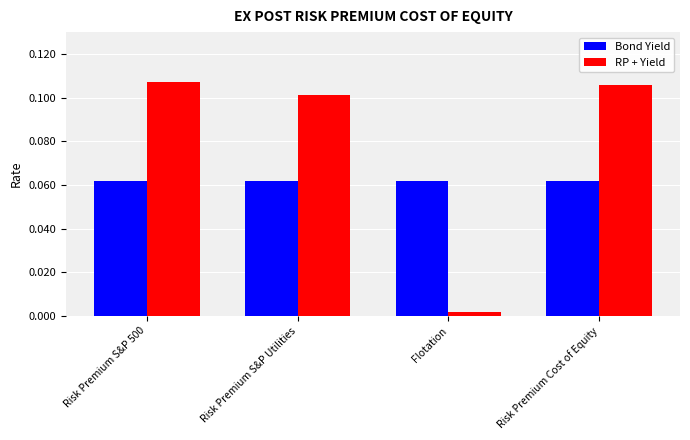

What is the label of the 4th bar from the left?

Risk Premium Cost of Equity